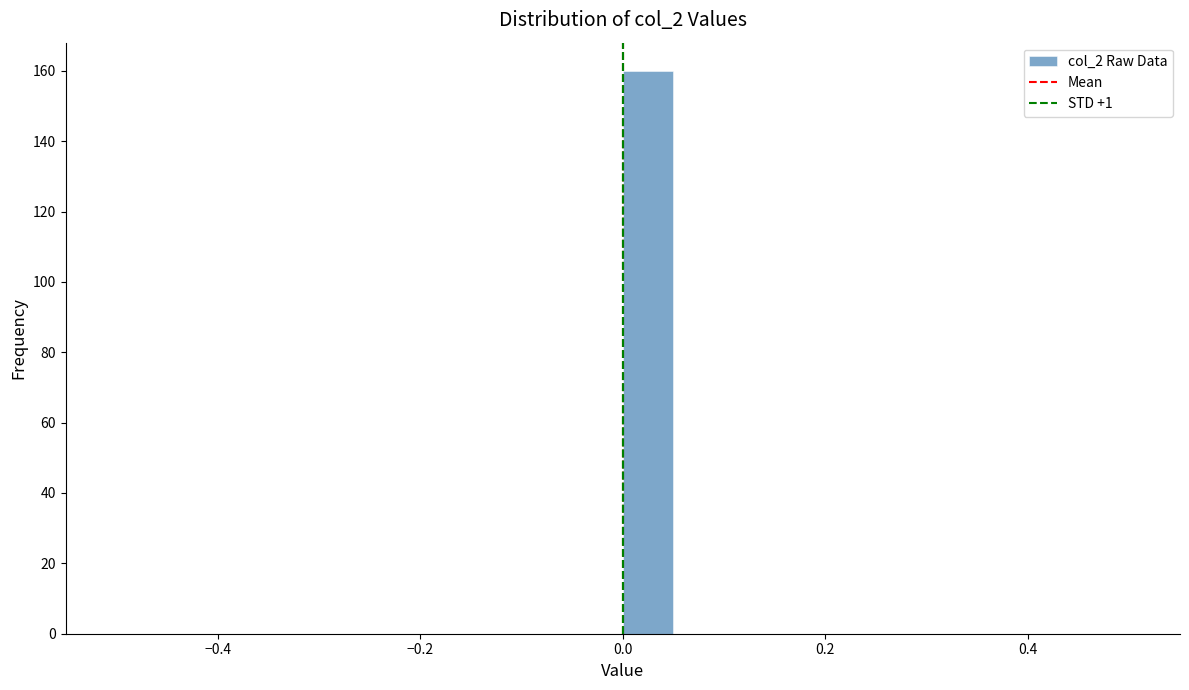

Around what value on the x-axis is the tallest bar? Give the approximate position of its centre, as read against the axis.

0.02